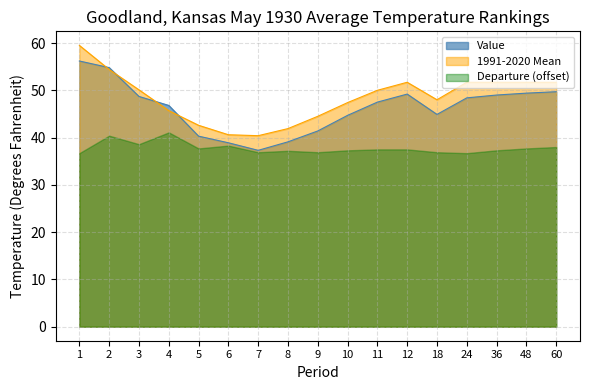

Does the chart display data point markers on the line(s)?

No